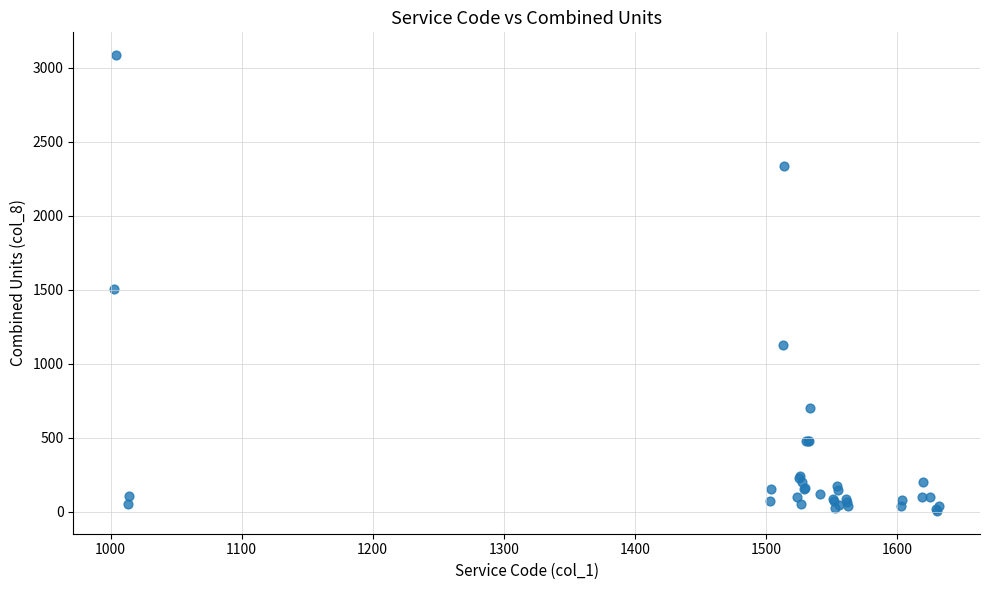

What Y value in the scatter plot is closest to 1545?

1505